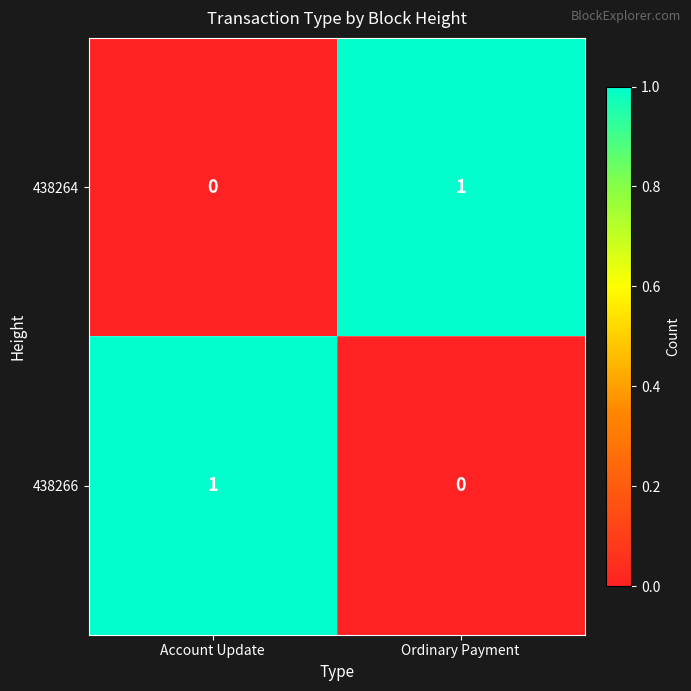

Which category has the lowest value in the 438264 series?

Account Update